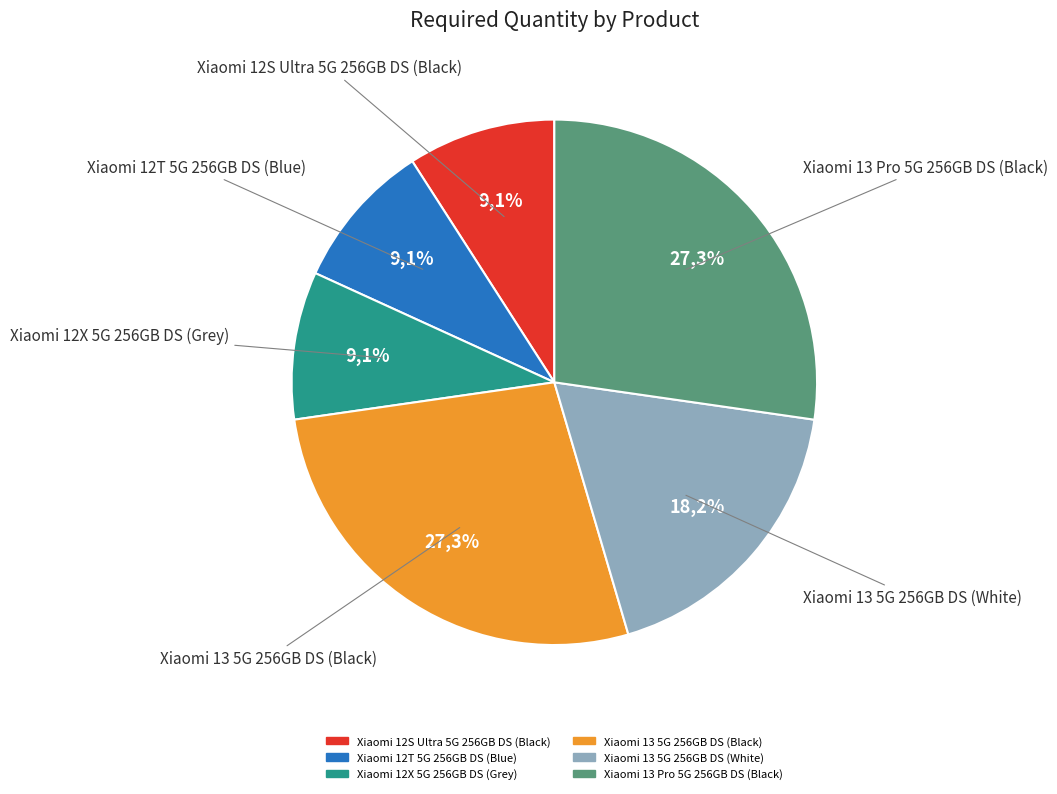

Is there any slice that represents more than half of the pie?

No